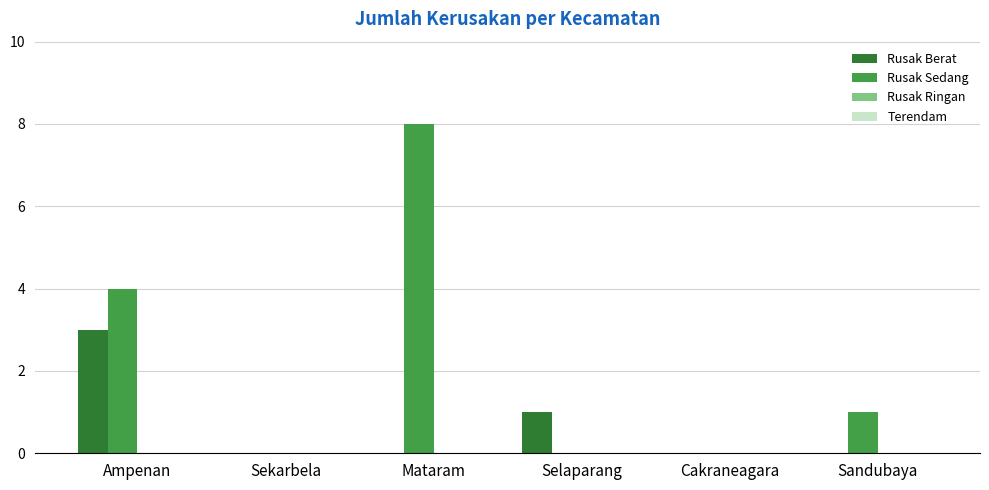

The Rusak Berat series shows 1 at Sandubaya. True or false?

False